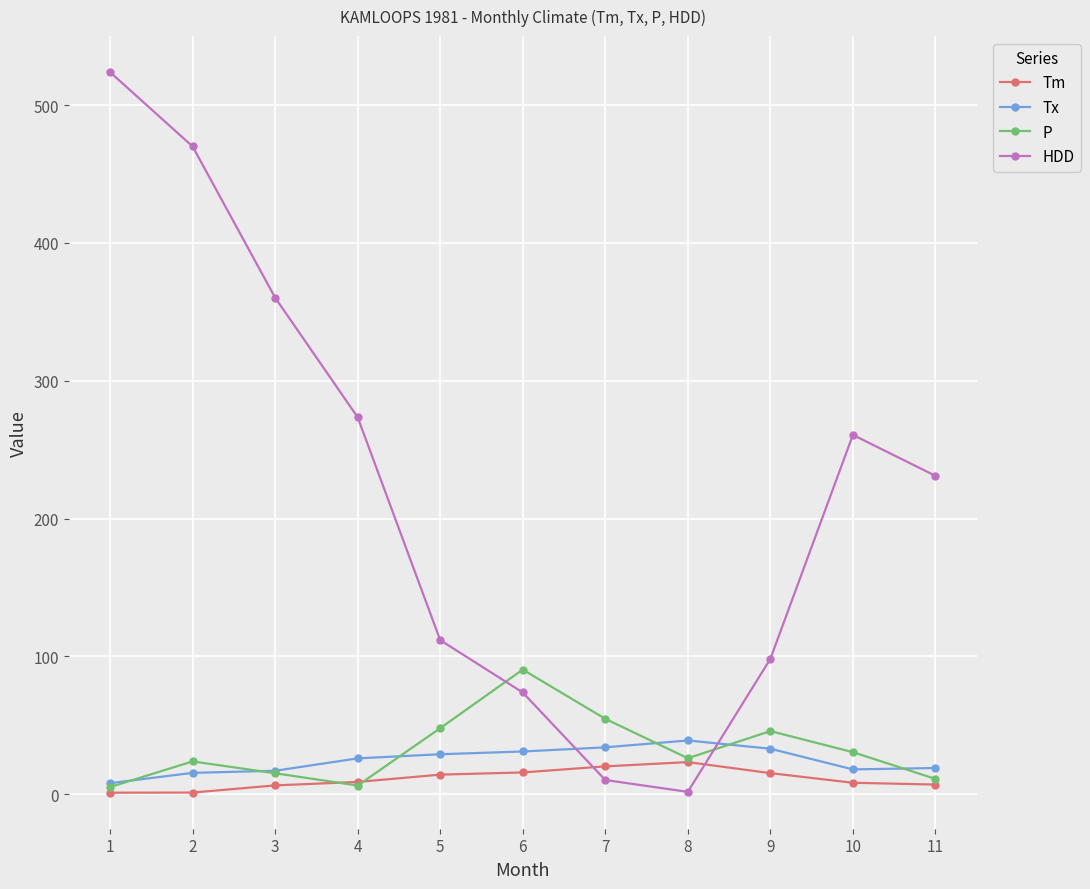

True or false: Tm and Tx intersect in this chart.

False